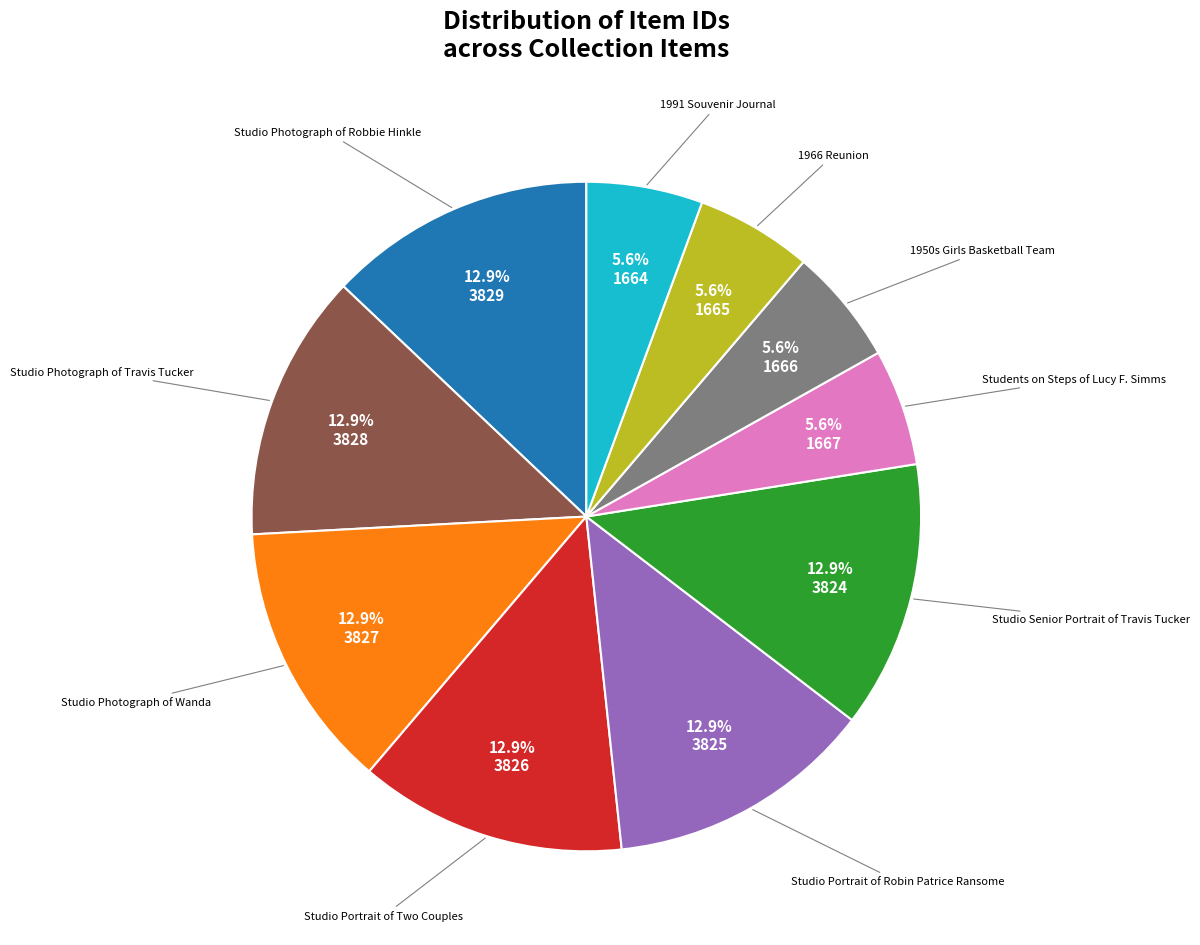

Does any single category account for the majority?

No